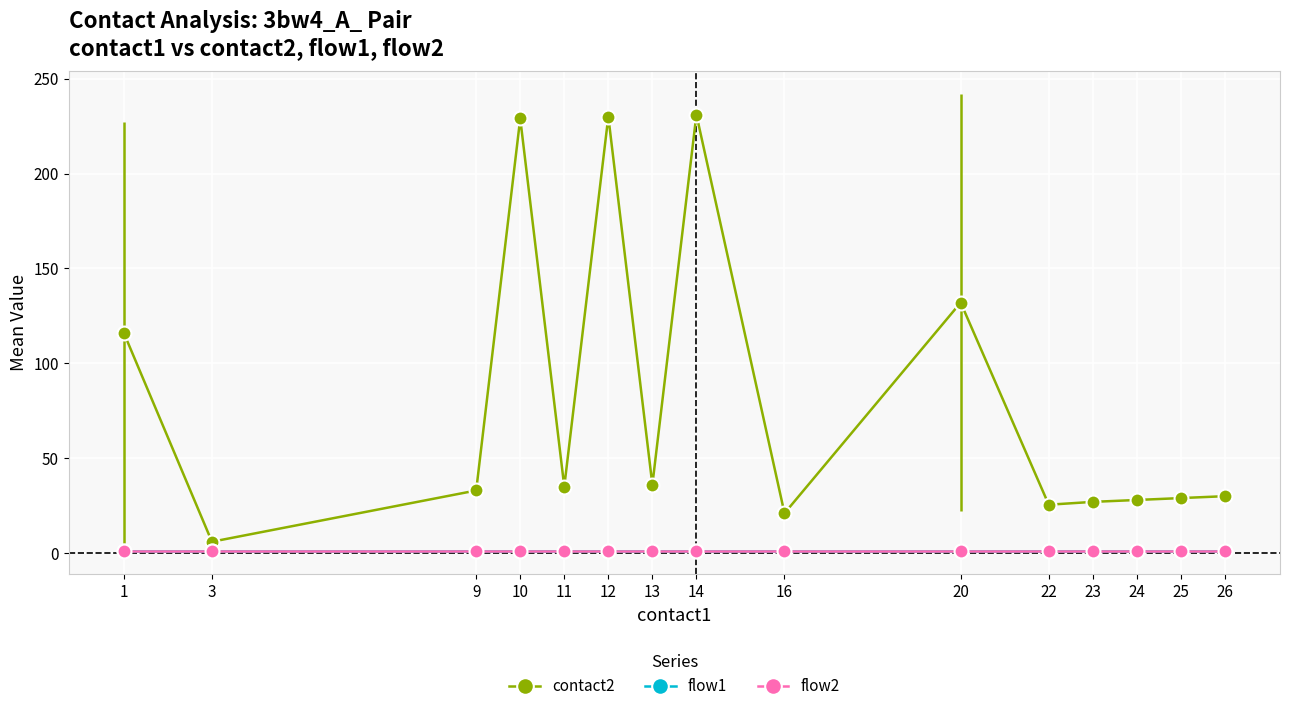

Which has a higher value, 13 or 16?

13